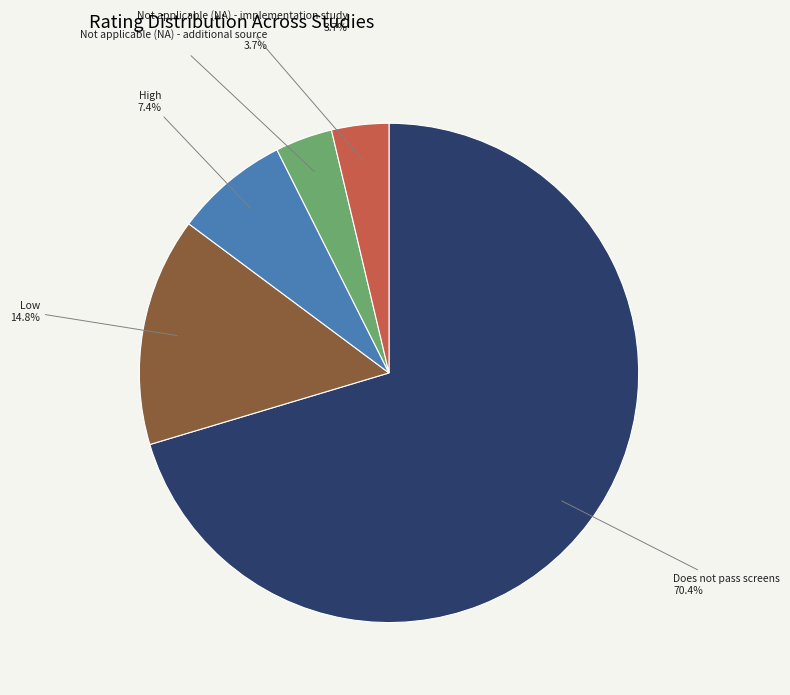

Is there any slice that represents more than half of the pie?

Yes